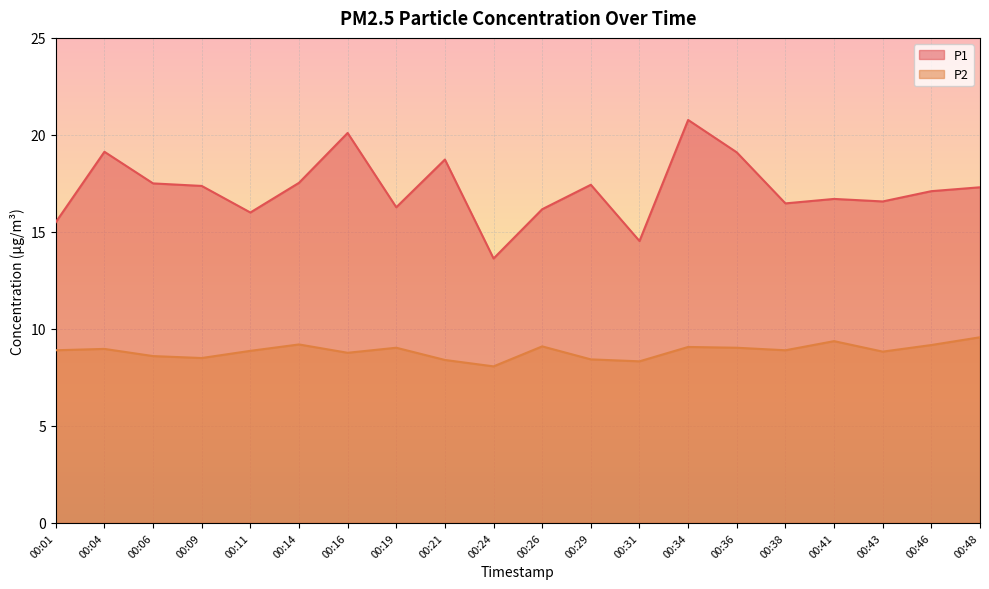

List the labels in order of P2 value, largest first.

00:48, 00:41, 00:14, 00:46, 00:26, 00:34, 00:19, 00:36, 00:04, 00:01, 00:38, 00:11, 00:43, 00:16, 00:06, 00:09, 00:29, 00:21, 00:31, 00:24